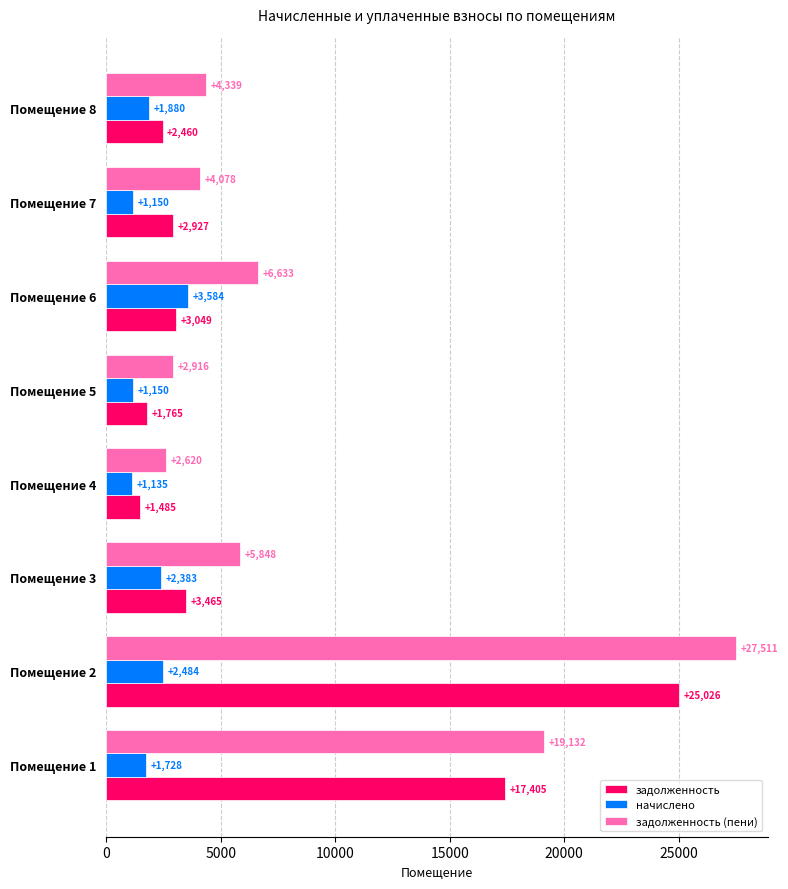

What is the approximate value of задолженность (пени) at Помещение 4?

2619.9